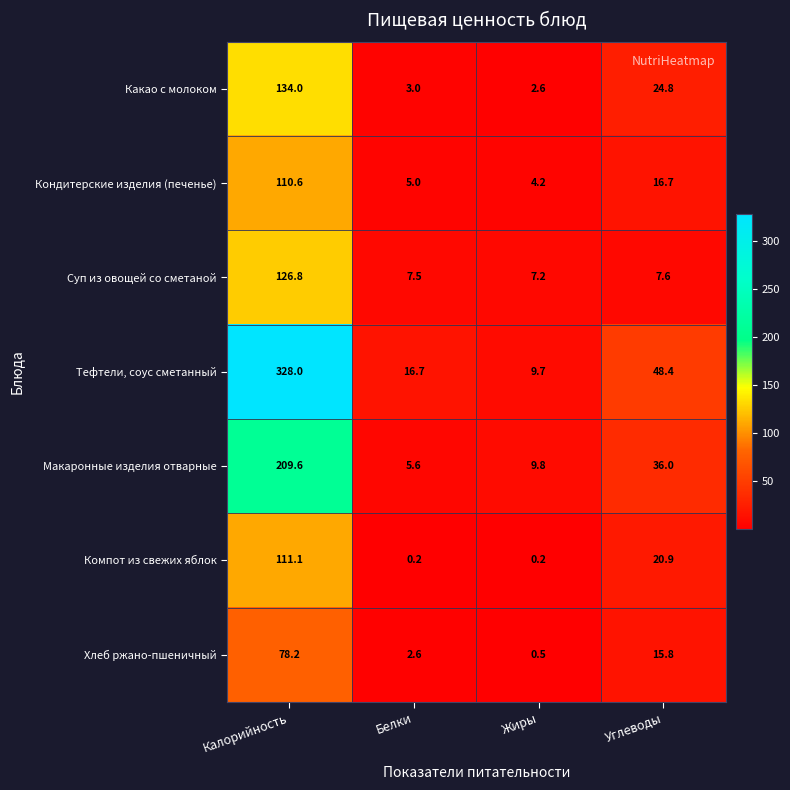

At Белки, list the series in order from largest to smallest.

Тефтели, соус сметанный, Суп из овощей со сметаной, Макаронные изделия отварные, Кондитерские изделия (печенье), Какао с молоком, Хлеб ржано-пшеничный, Компот из свежих яблок